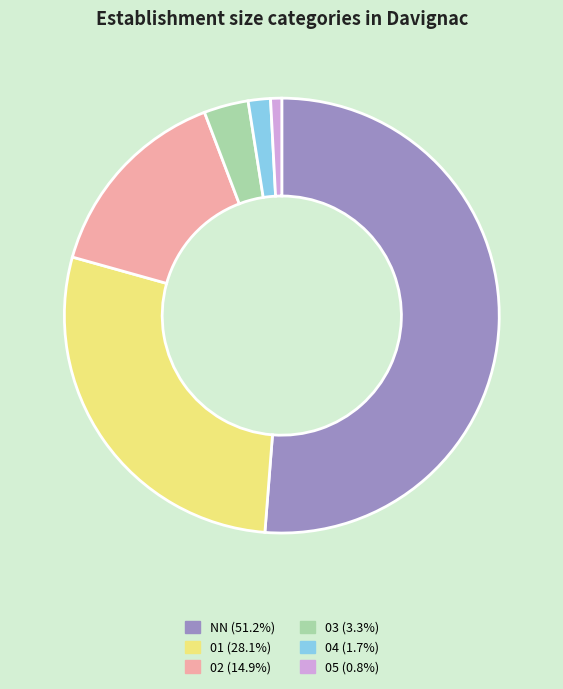

How many slices are in this pie chart?

6